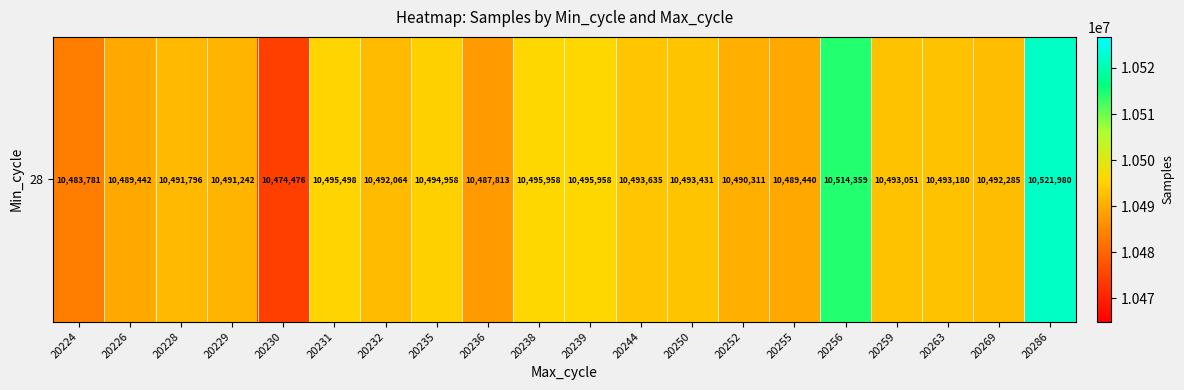

At which label does the data first exceed 10493051?

20231